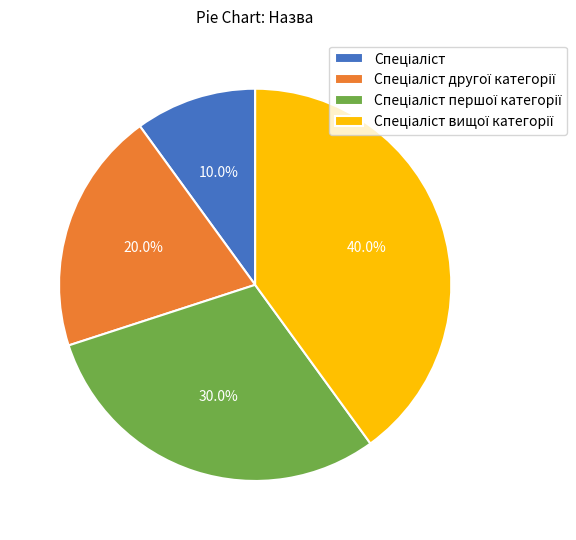

Is there any slice that represents more than half of the pie?

No